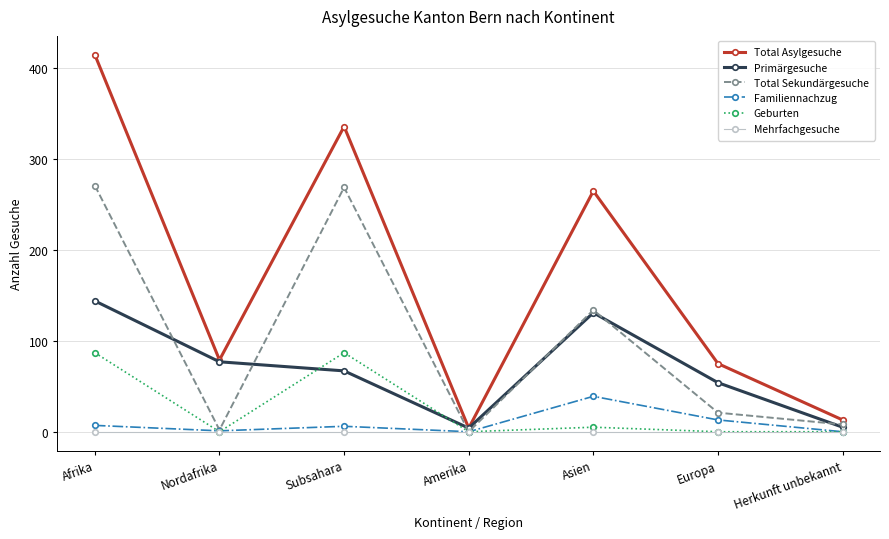

How many intersections are there between Geburten and Primärgesuche?

2